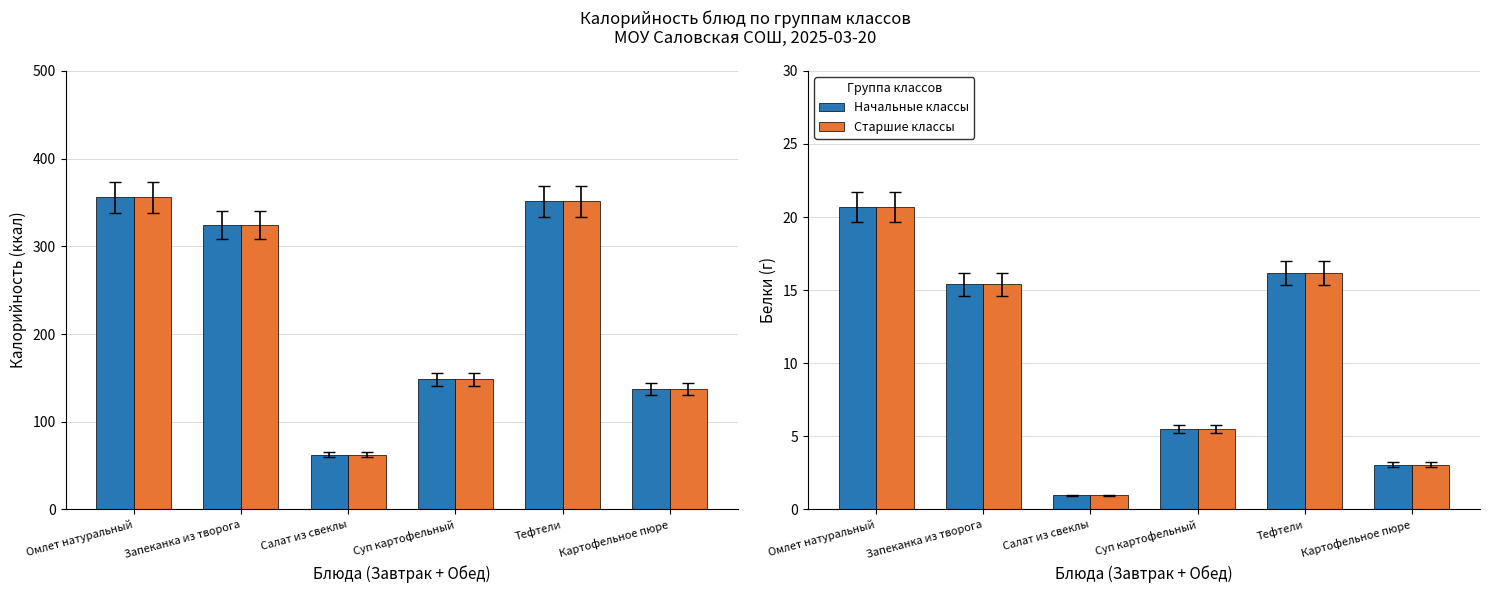

Is the value of Начальные классы at Картофельное пюре greater than the value of Старшие классы at Запеканка из творога?

No